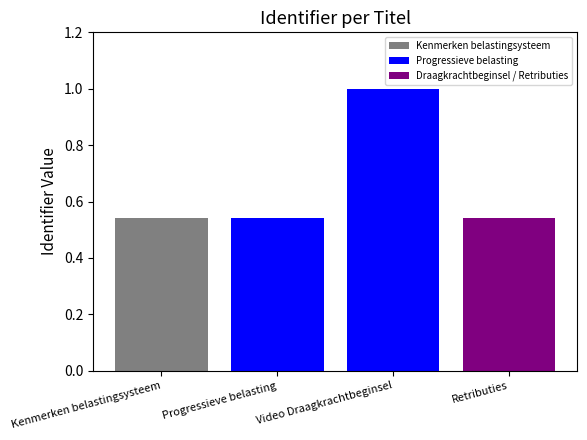

What is the change in value from Video Draagkrachtbeginsel to Retributies?

-0.5